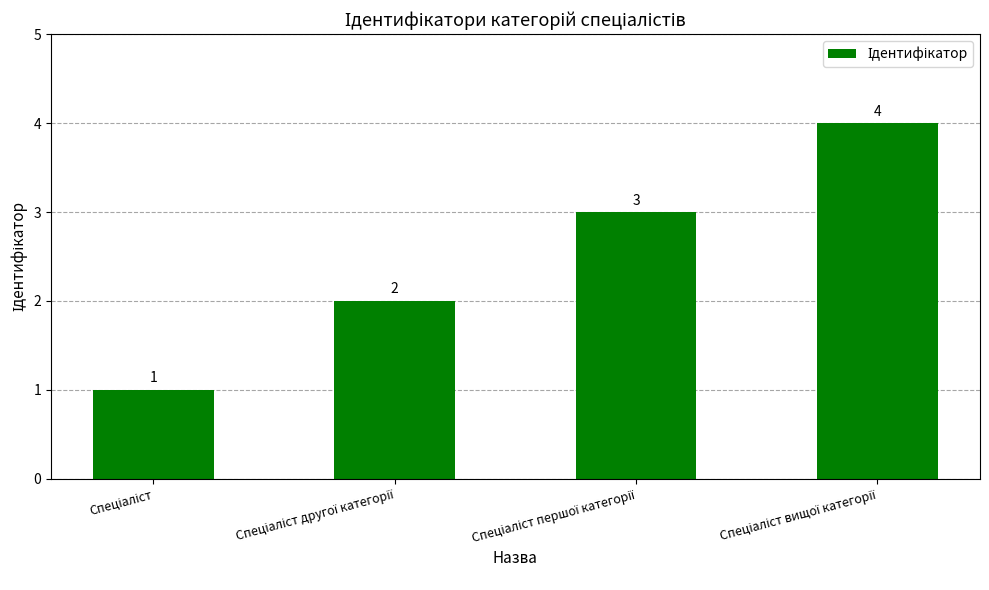

What is the difference between the maximum and minimum values?

3